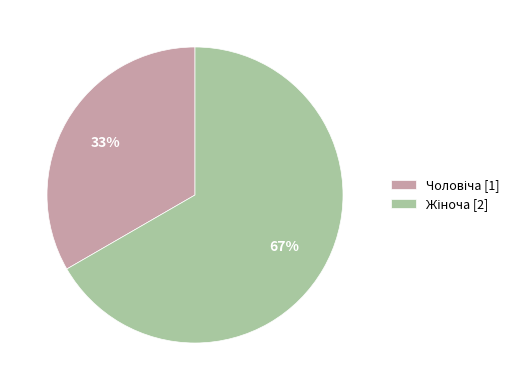

To the nearest percent, what is the average slice percentage?

50%